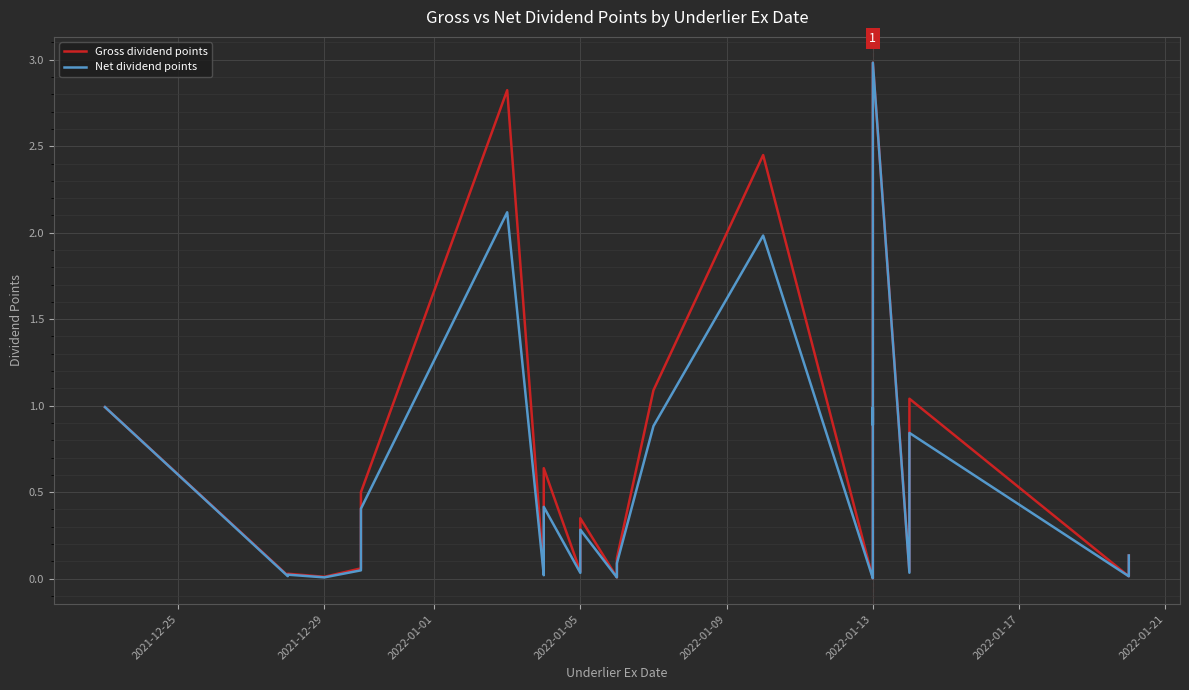

What is the average value of the Net dividend points series?

0.4